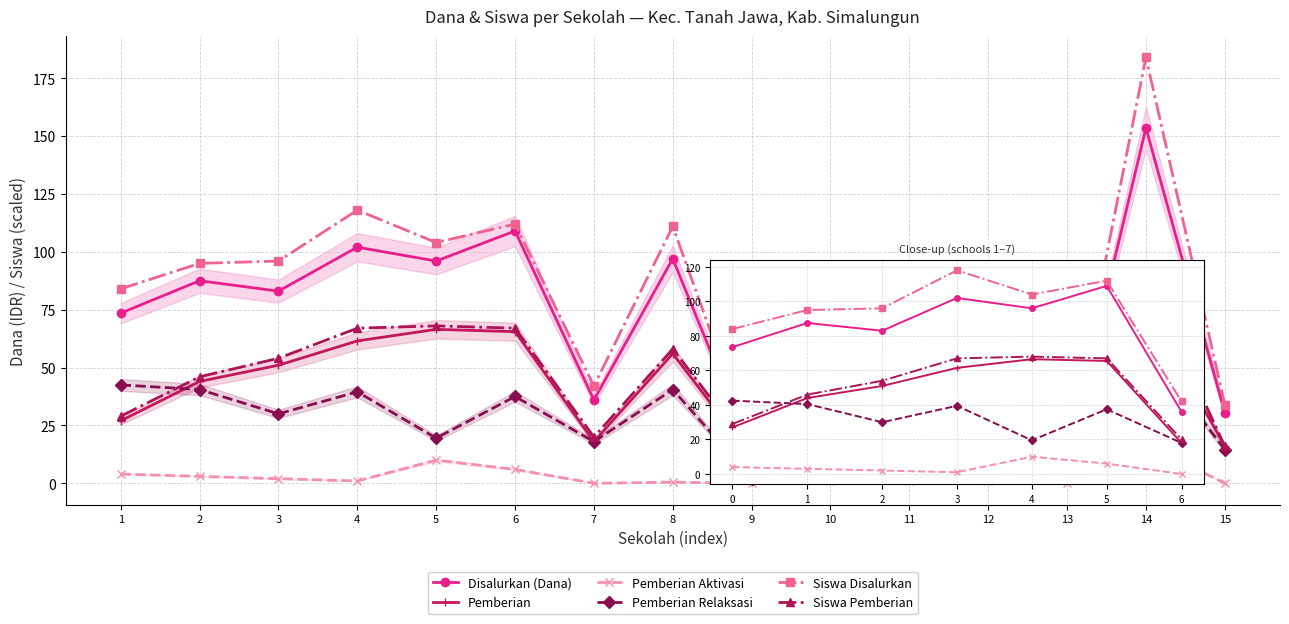

How many distinct data groups are displayed?

6